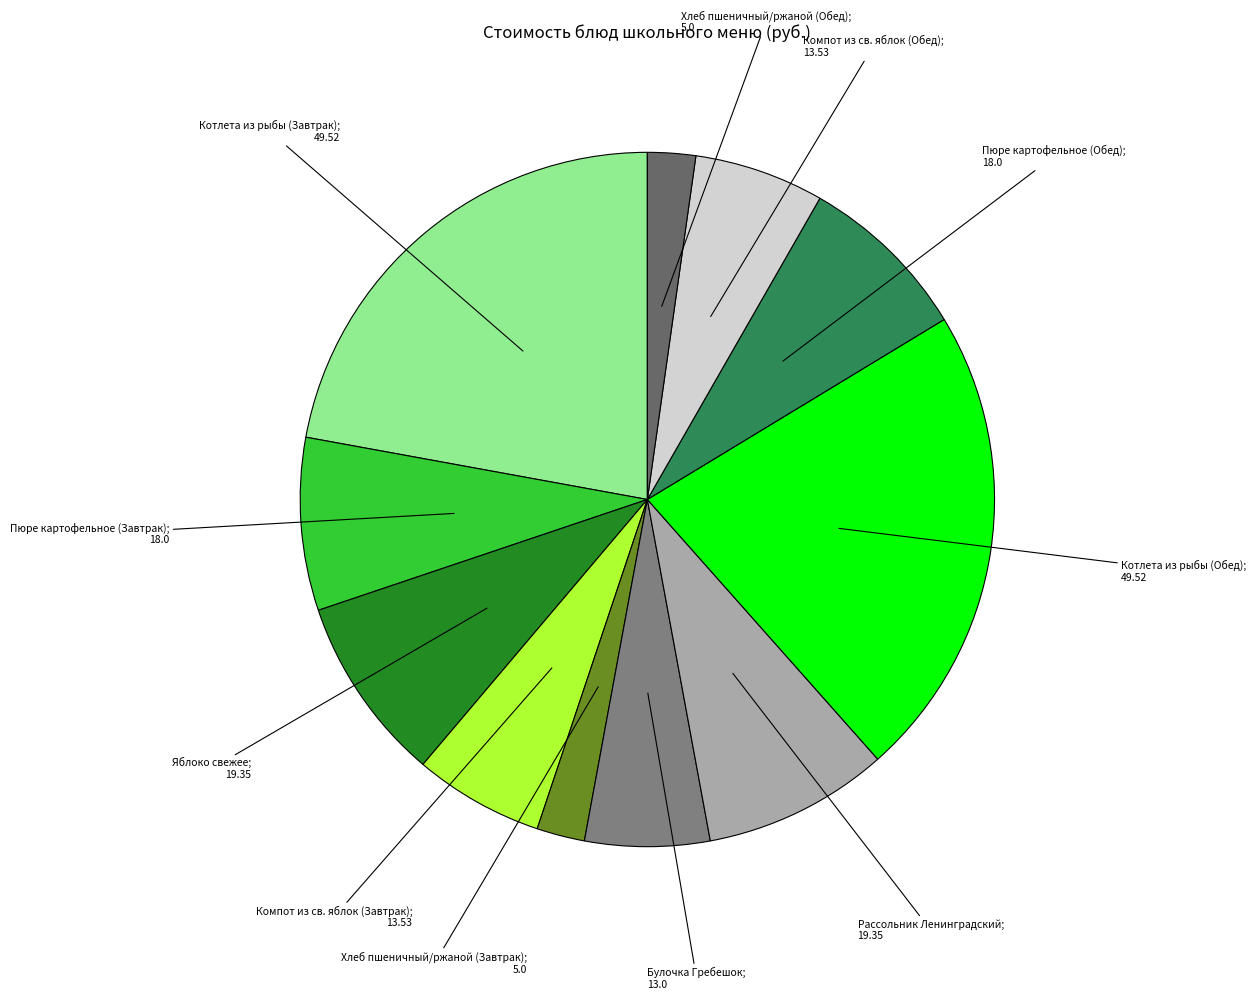

Count the number of slices in the pie.

11